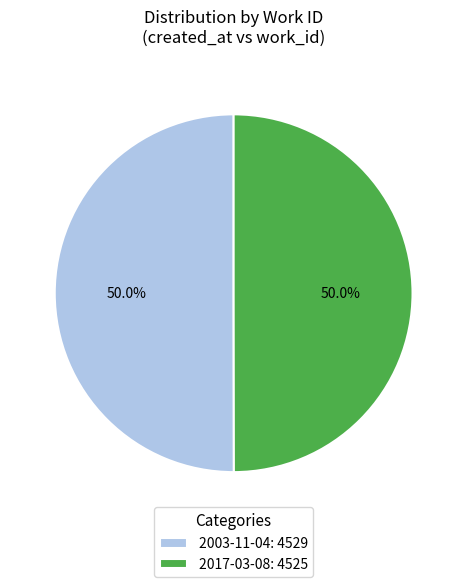

True or false: 2003-11-04 accounts for 50% of the total.

True